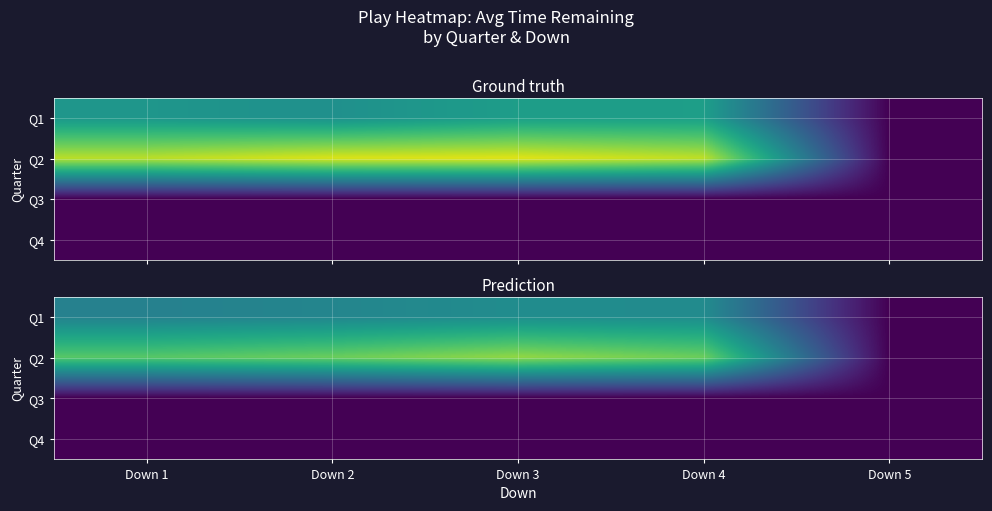

What is the greatest value displayed?

751.3